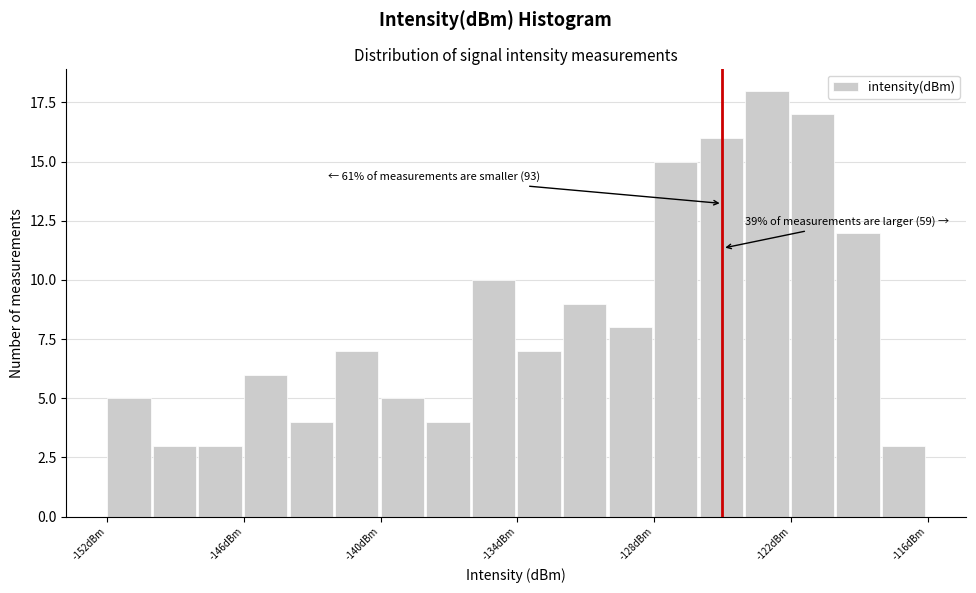

Read against the x-axis, roughly where is the centre of the tallest bar?

-123